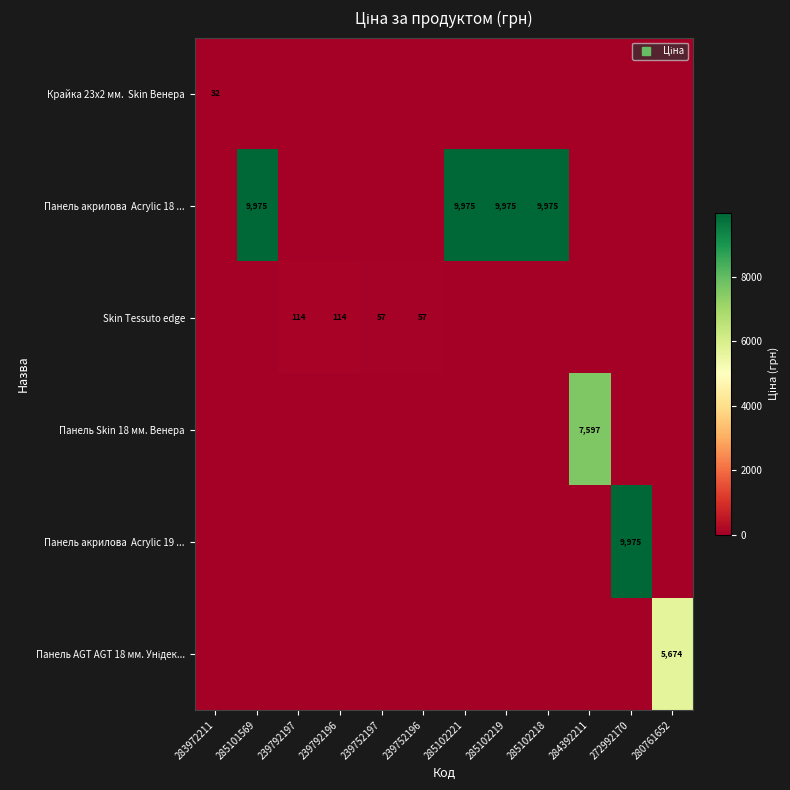

At which category does the chart reach its peak across all series?

285101569